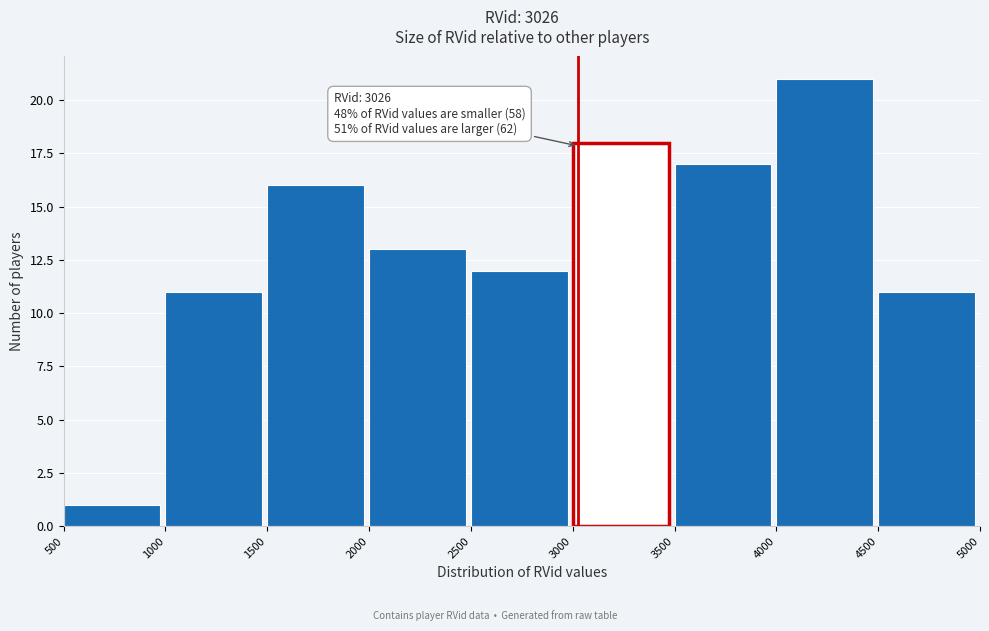

Which range on the x-axis has the tallest bar?

4000 to 4500